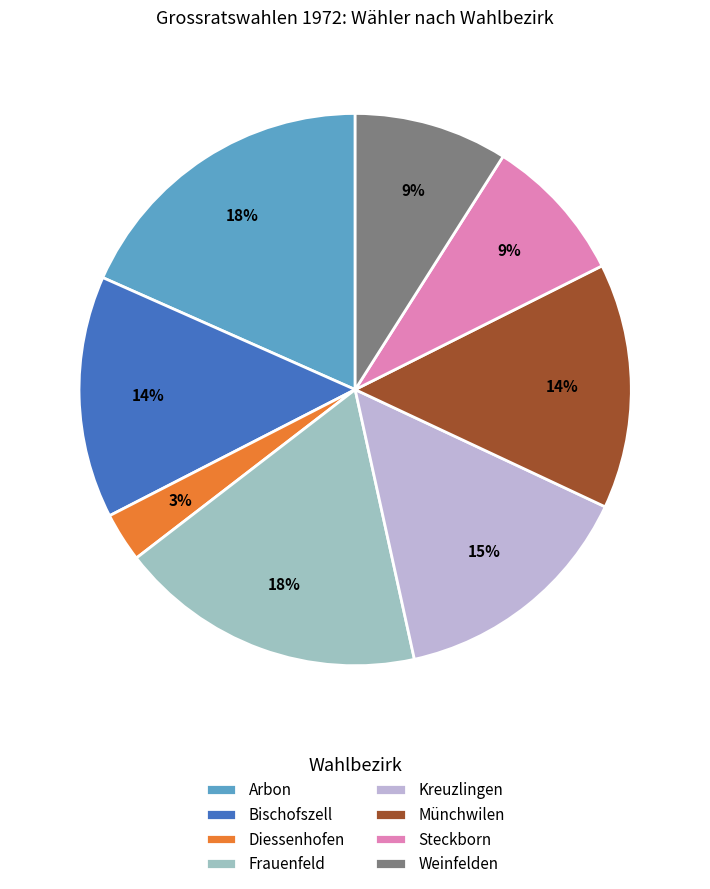

To the nearest percent, what is the average slice percentage?

12%